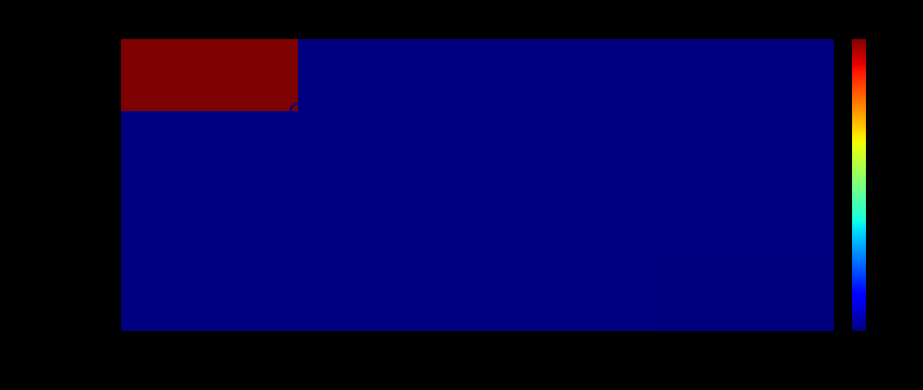

List the series in order of their peak value, lowest first.

a2183be9...cf, f9a6e8b3...47